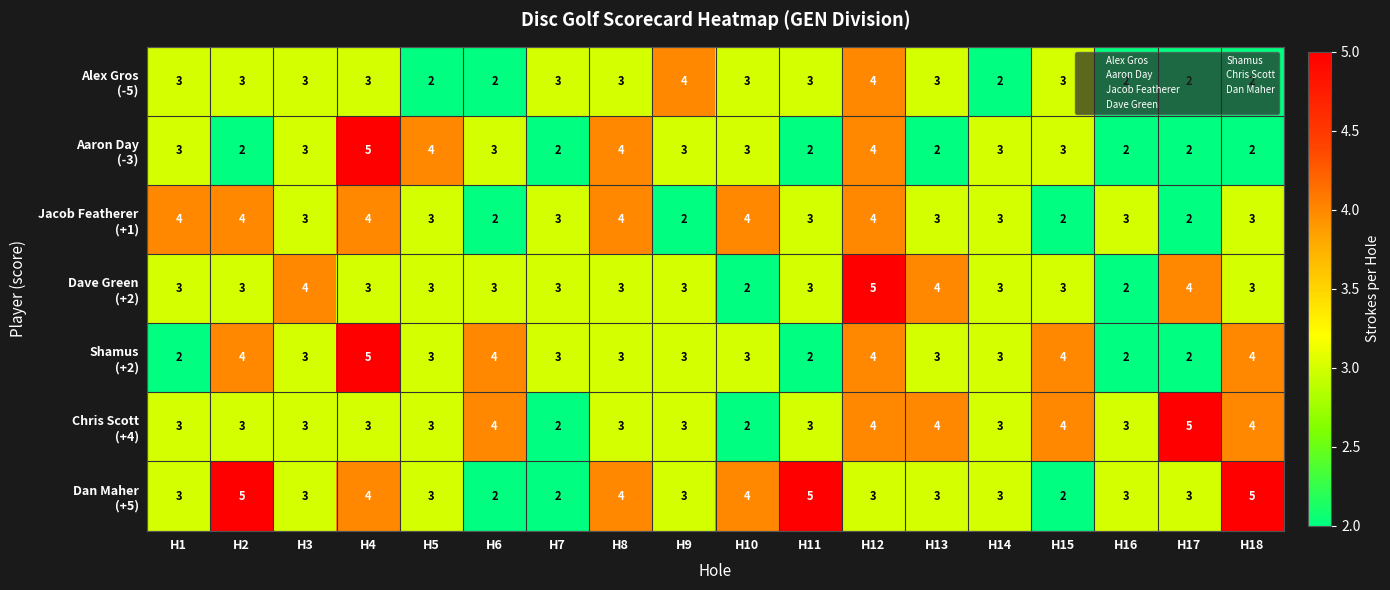

What is the greatest value displayed?

5